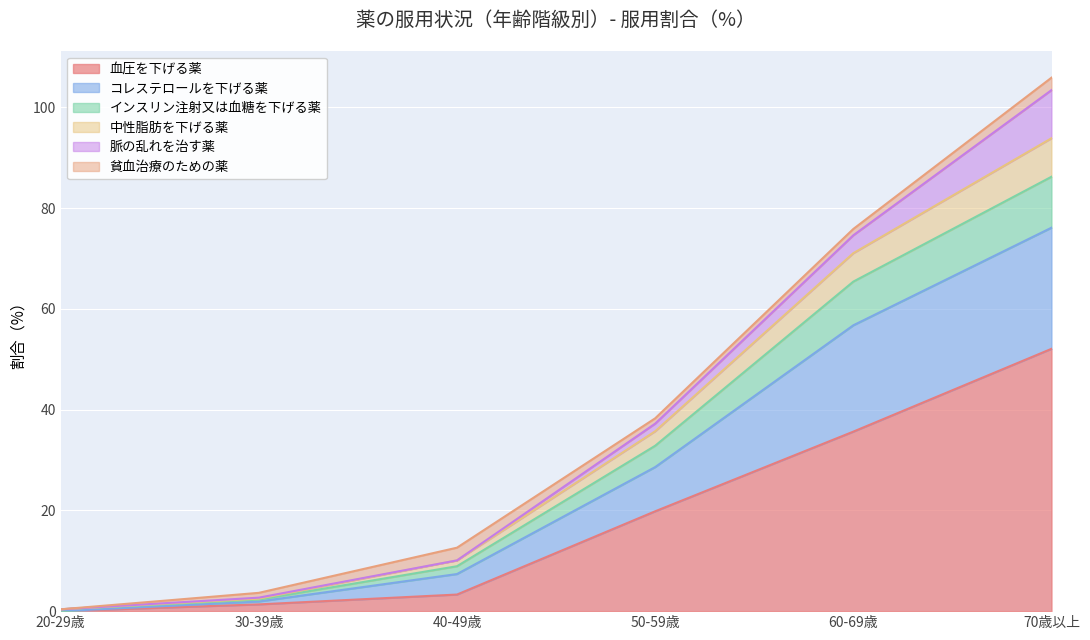

At which category is the sum across all series the highest?

70歳以上